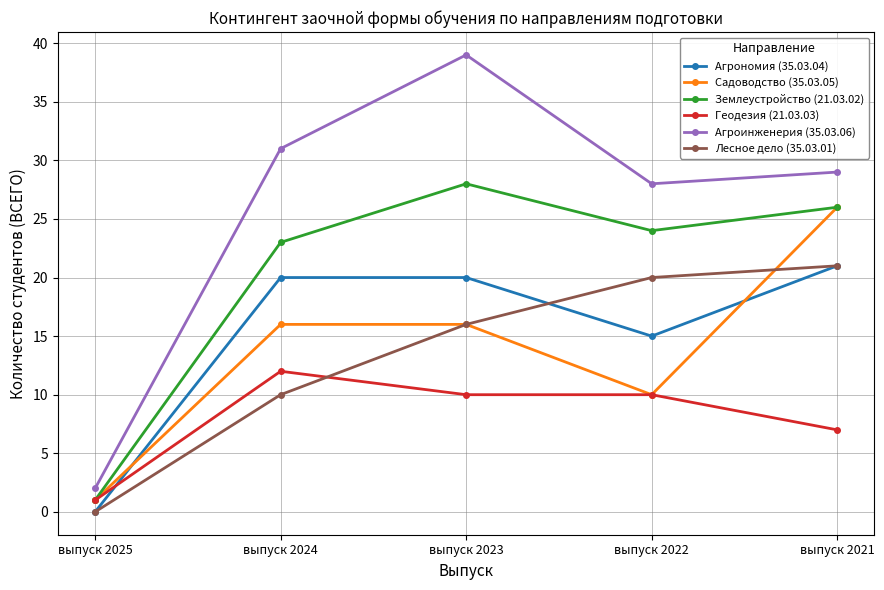

How many distinct data groups are displayed?

6